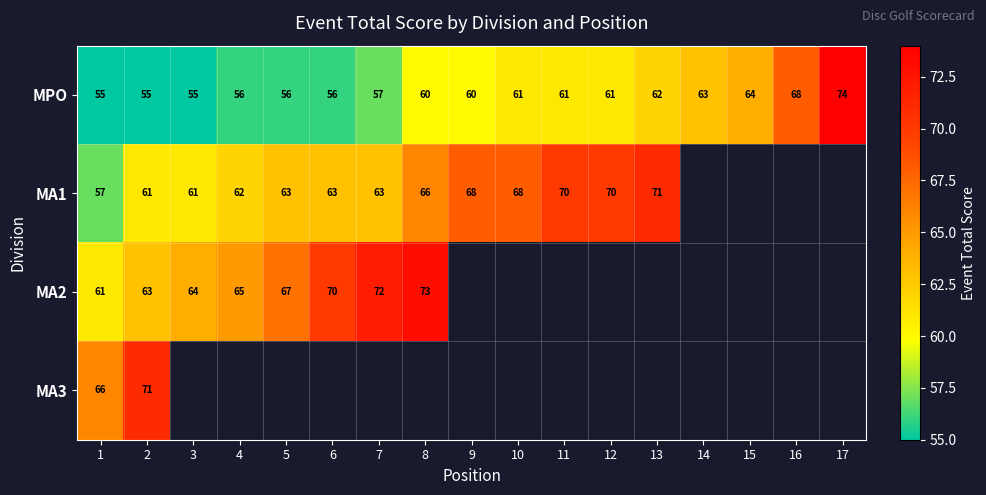

Read the MPO value at 5, to the nearest 10.

60